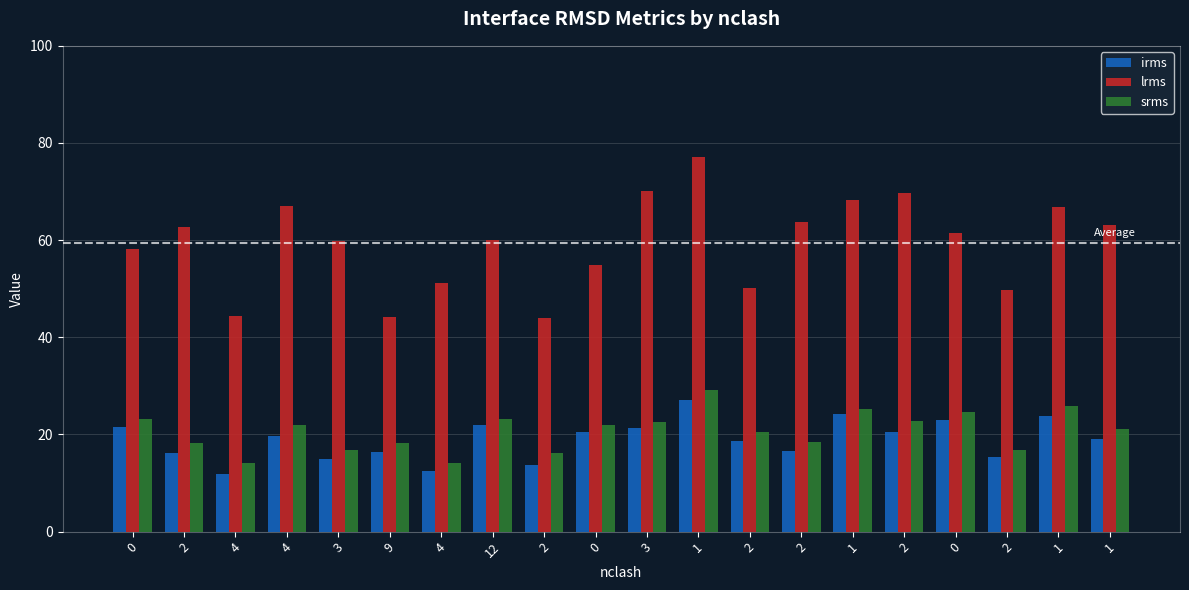

At which label is lrms closest to 60?

12